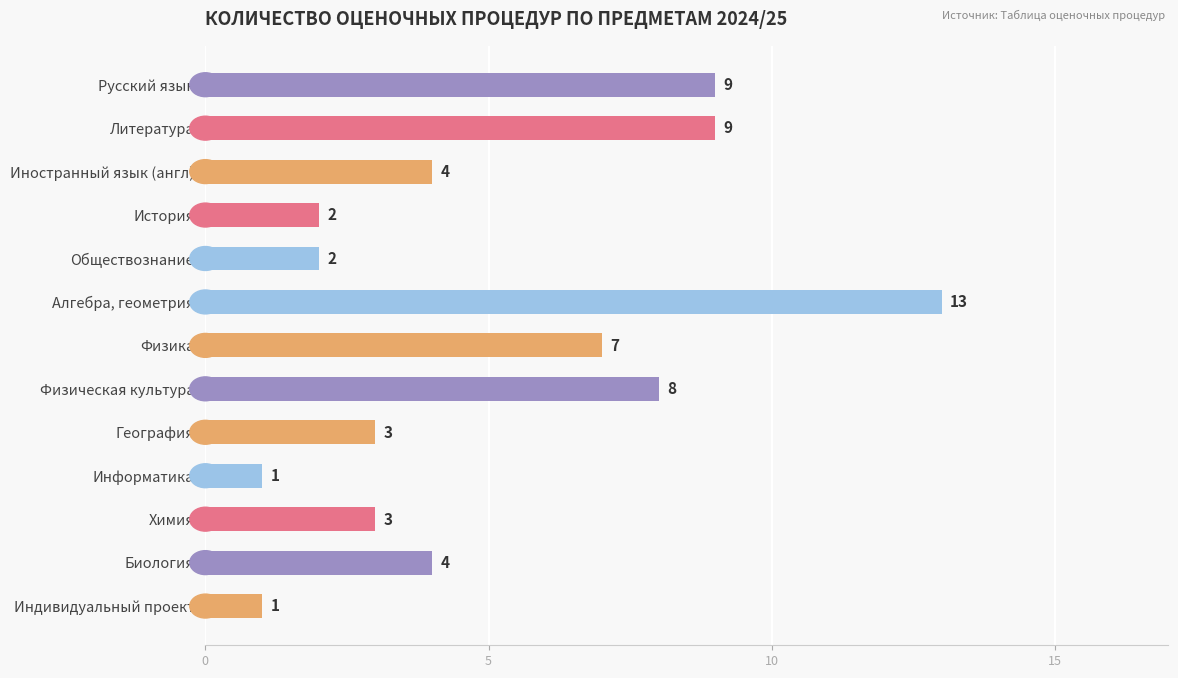

What position from the top is Физика?

7